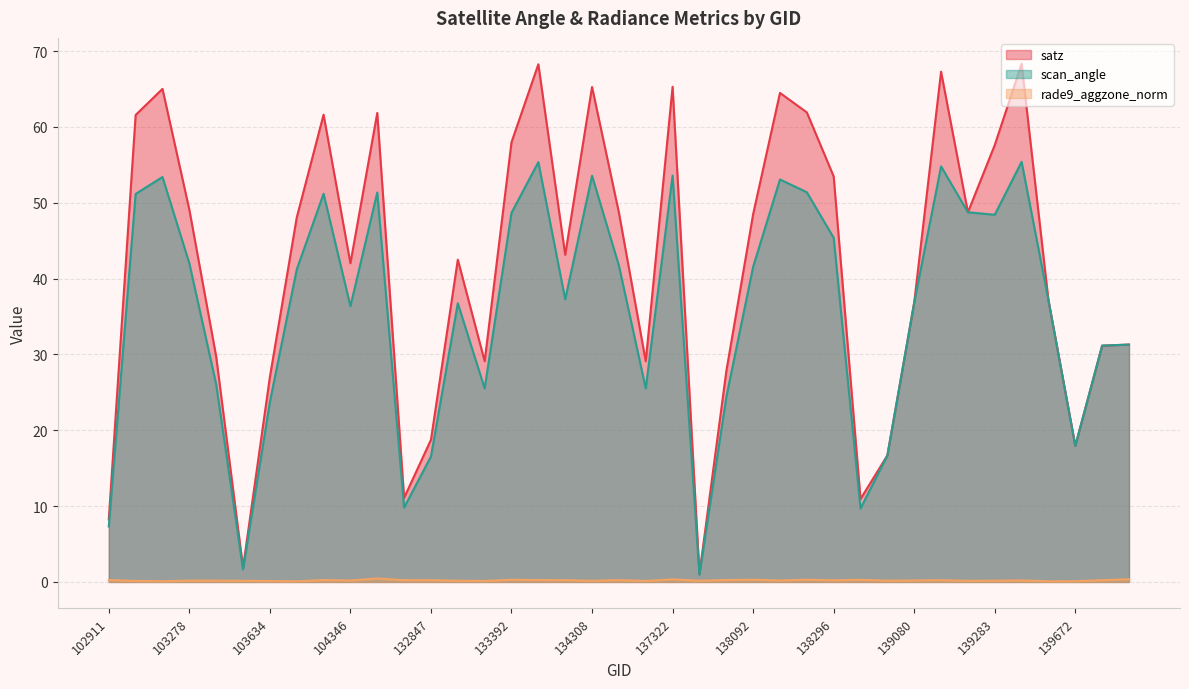

Does the chart display data point markers on the line(s)?

No